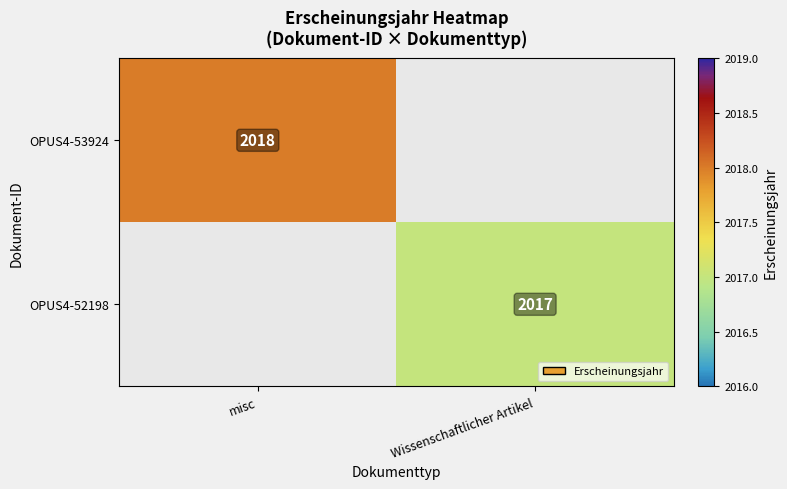

True or false: OPUS4-52198 has a value of 3581 at Wissenschaftlicher Artikel.

False